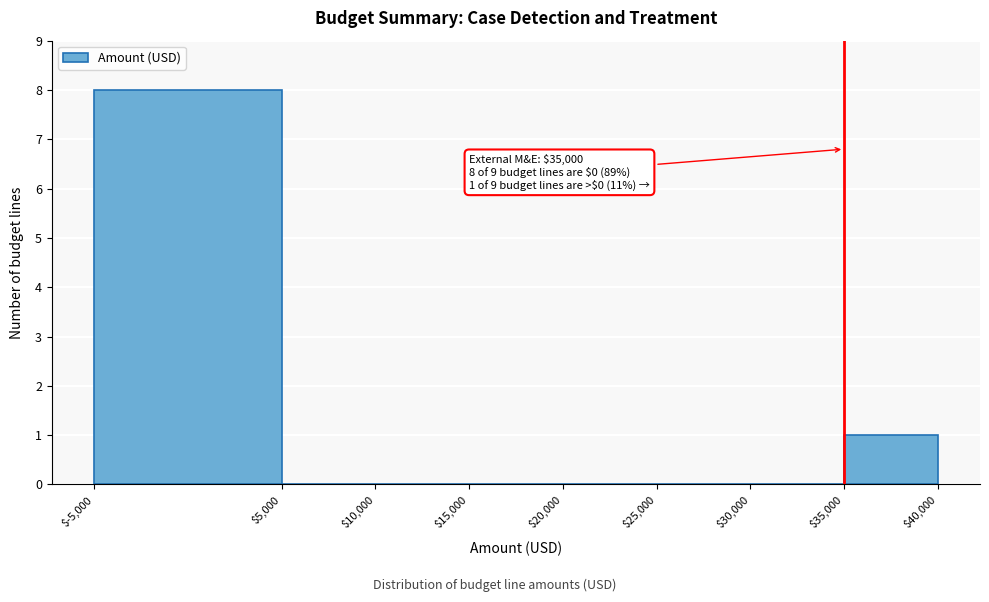

Which range on the x-axis has the tallest bar?

$-5,000 to $5,000